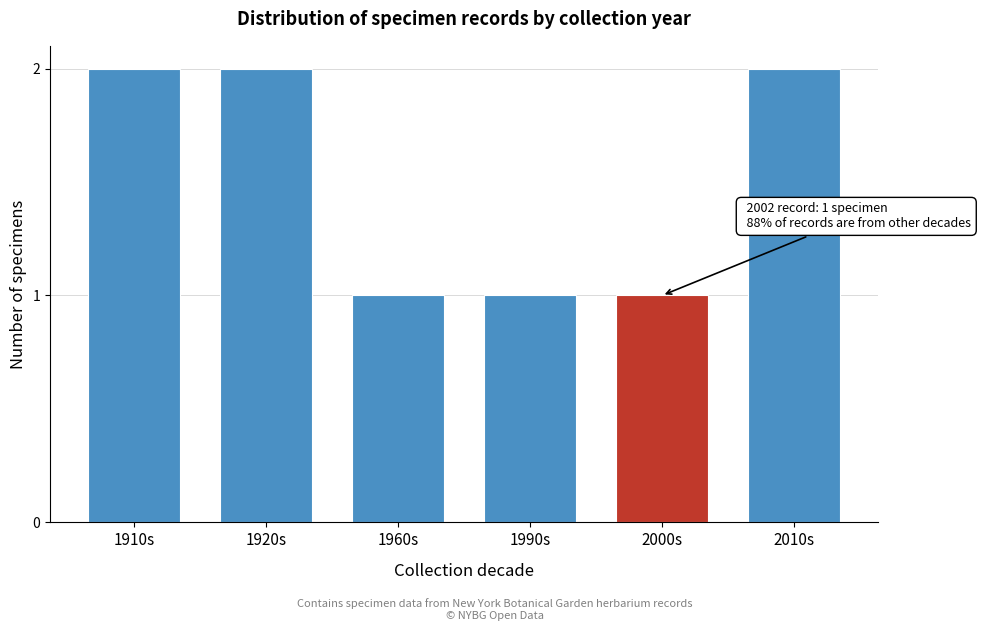

Reading left to right, list all the values displayed in this chart.

1910s=2	1920s=2	1960s=1	1990s=1	2000s=1	2010s=2